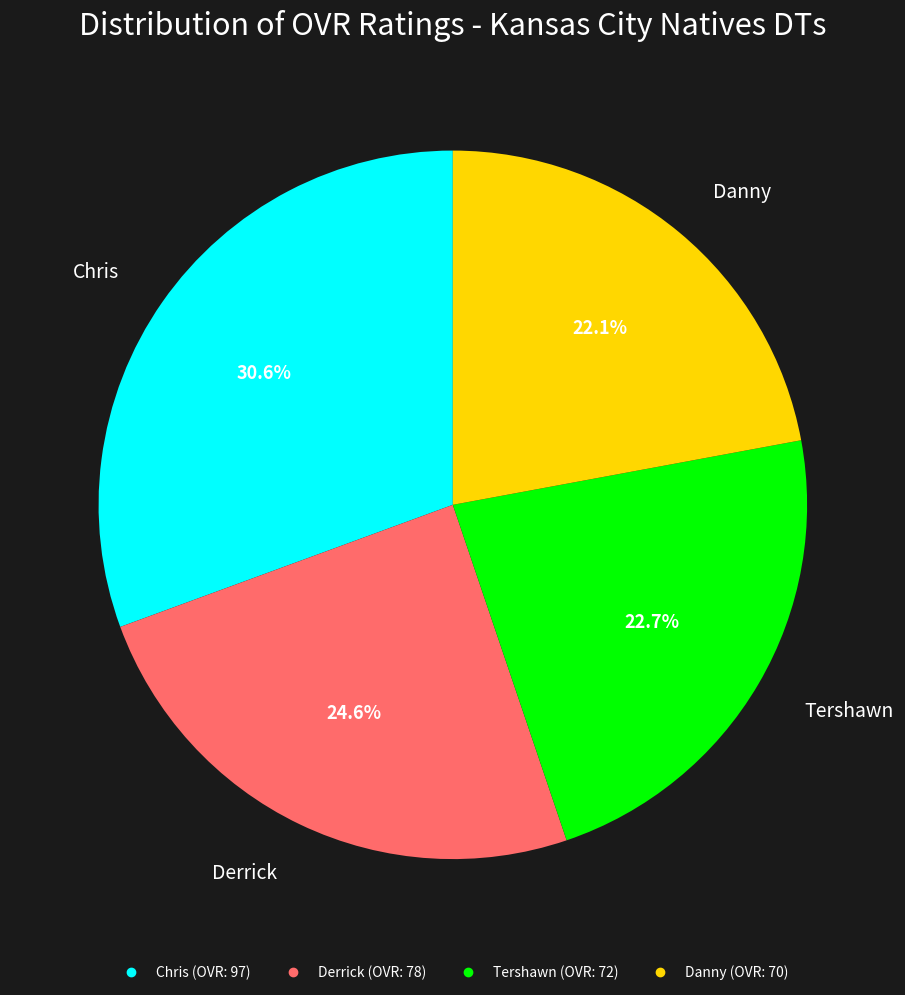

What is the ratio of the value at Chris to the value at Danny?

1.4